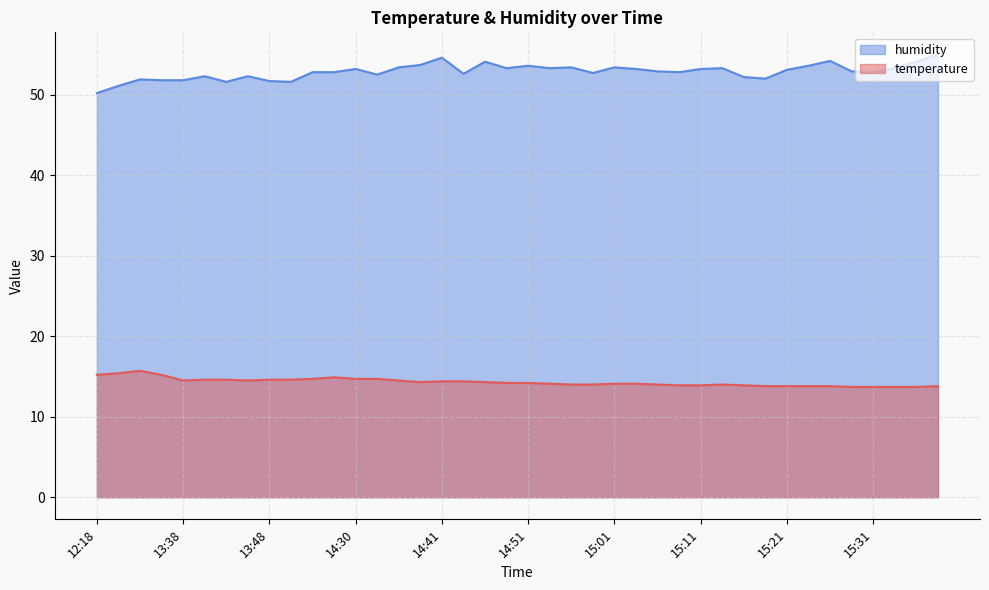

Reading left to right, list all the values displayed in this chart.

temperature: 12:18=15.2	12:24=15.4	12:27=15.7	12:43=15.2	13:38=14.5	13:41=14.6	13:43=14.6	13:46=14.5	13:48=14.6	13:51=14.6	13:53=14.7	13:59=14.9	14:30=14.7	14:33=14.7	14:36=14.5	14:38=14.3	14:41=14.4	14:44=14.4	14:46=14.3	14:49=14.2	14:51=14.2	14:54=14.1	14:56=14.0	14:59=14.0	15:01=14.1	15:04=14.1	15:06=14.0	15:09=13.9	15:11=13.9	15:14=14.0	15:16=13.9	15:19=13.8	15:21=13.8	15:24=13.8	15:26=13.8	15:29=13.7	15:31=13.7	15:33=13.7	15:36=13.7	15:38=13.8
humidity: 12:18=50.2	12:24=51.1	12:27=51.9	12:43=51.8	13:38=51.8	13:41=52.3	13:43=51.6	13:46=52.3	13:48=51.7	13:51=51.6	13:53=52.8	13:59=52.8	14:30=53.2	14:33=52.5	14:36=53.4	14:38=53.7	14:41=54.6	14:44=52.6	14:46=54.1	14:49=53.3	14:51=53.6	14:54=53.3	14:56=53.4	14:59=52.7	15:01=53.4	15:04=53.2	15:06=52.9	15:09=52.8	15:11=53.2	15:14=53.3	15:16=52.2	15:19=52.0	15:21=53.1	15:24=53.6	15:26=54.2	15:29=52.9	15:31=52.8	15:33=53.3	15:36=54.1	15:38=55.0